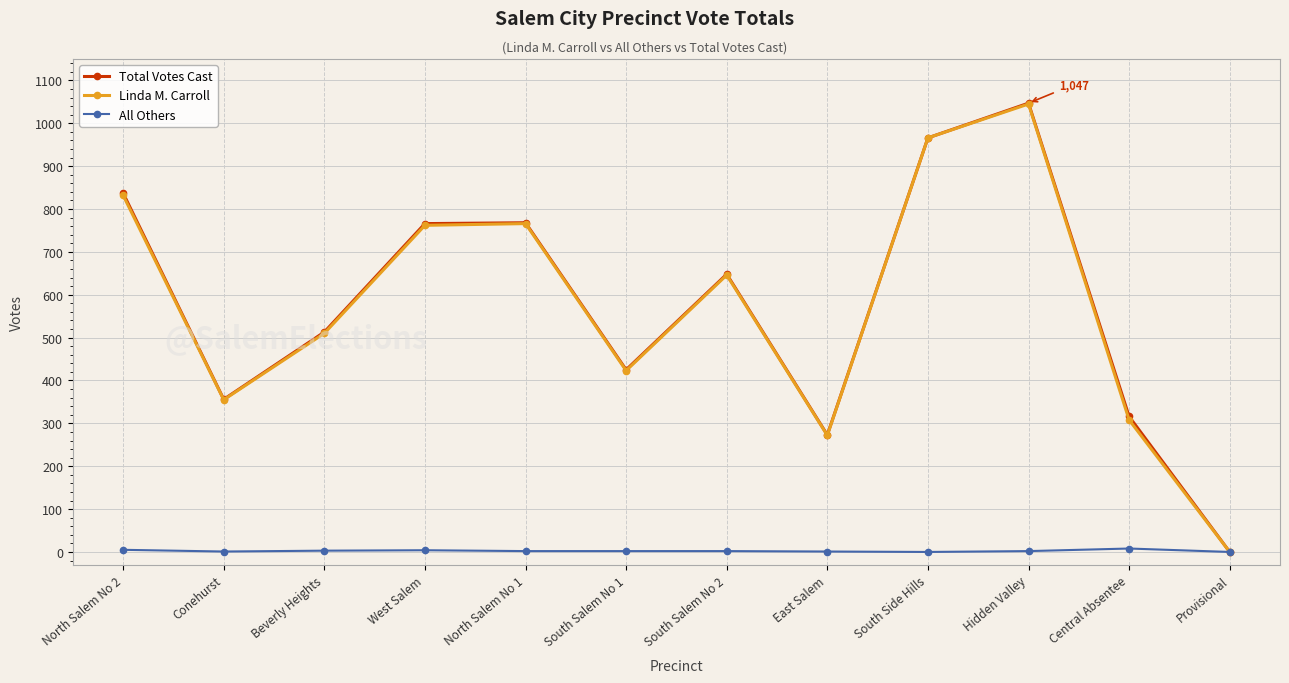

True or false: Total Votes Cast has a value of 601 at Conehurst.

False